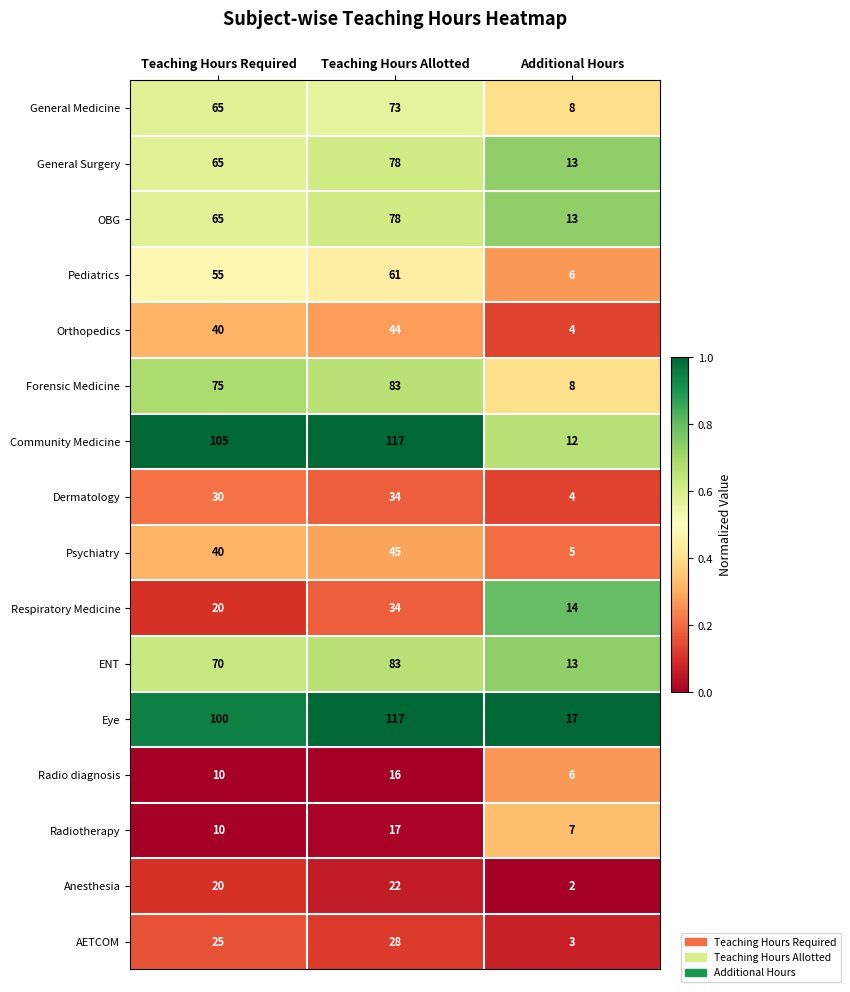

What is the approximate value of Community Medicine at Teaching Hours Allotted, to the nearest 50?

100